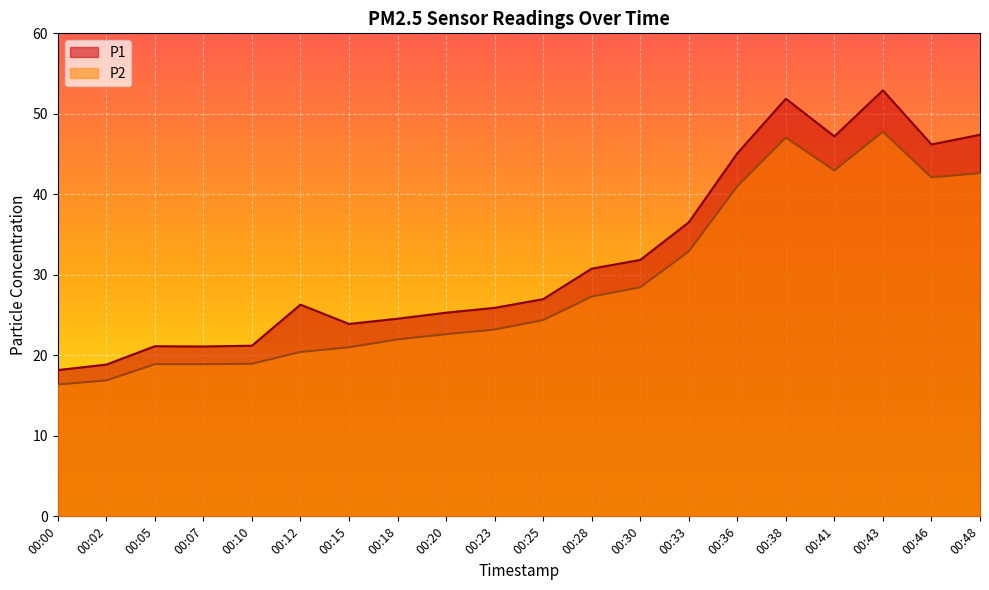

What are all the series names shown in the legend?

P1, P2